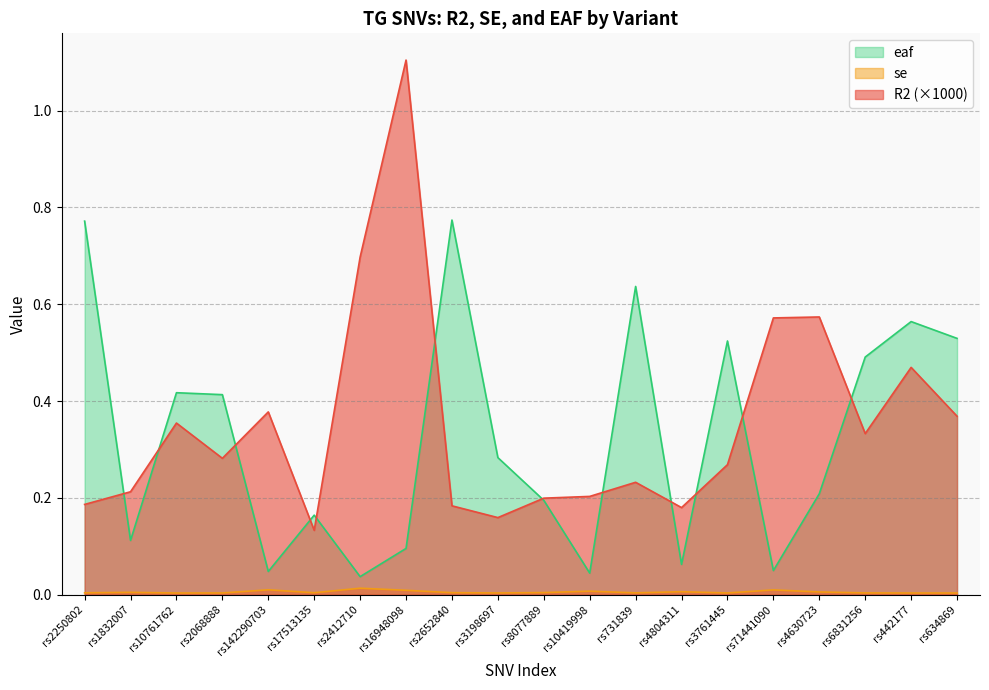

What is the label of the 3rd point from the left?

rs10761762